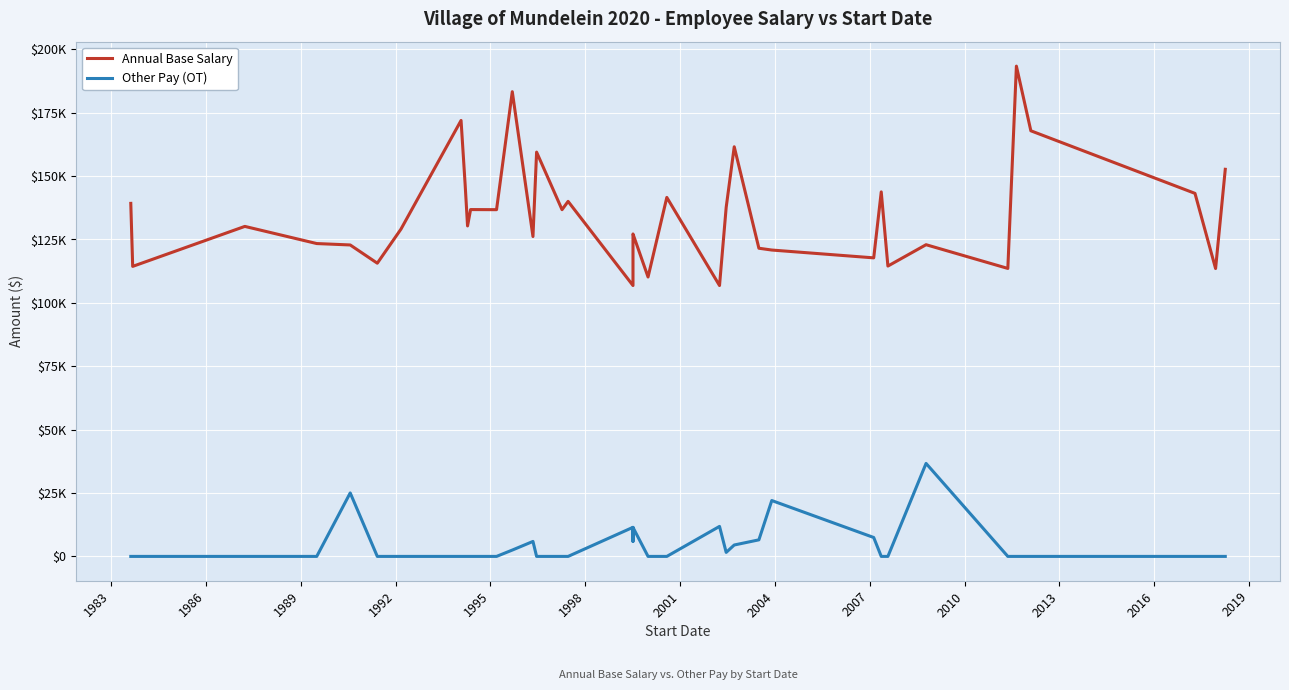

What is the average value of the Other Pay (OT) series?

4132.6